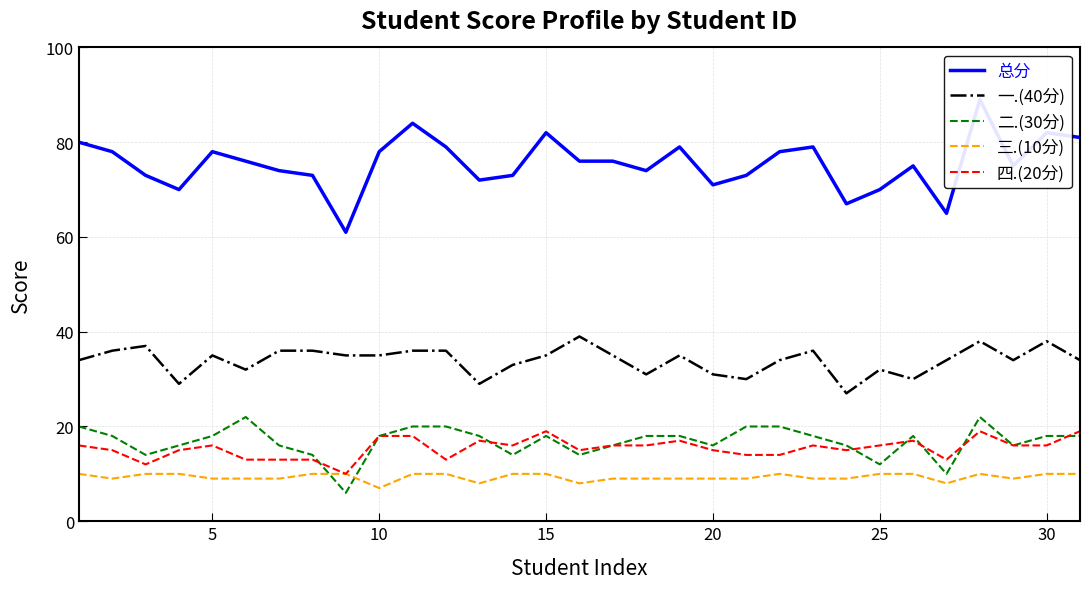

What is the approximate value of 四.(20分) at 30?

16